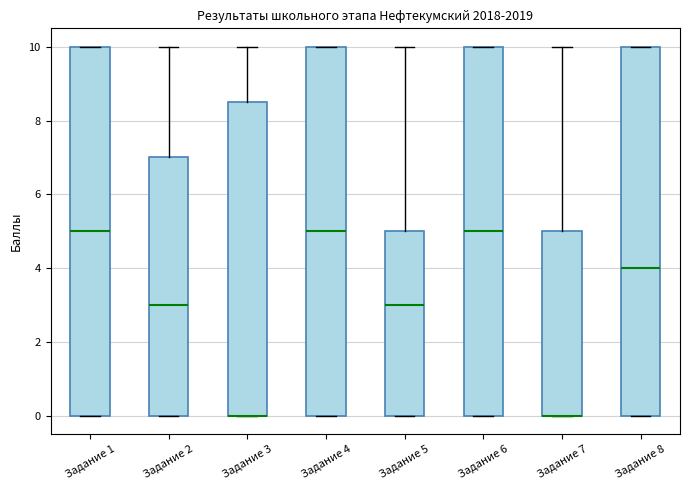

Where is the upper edge of the box for Задание 4 on the y-axis? The values are not printed on the chart, so give them approximately, as read against the axis.

10.0